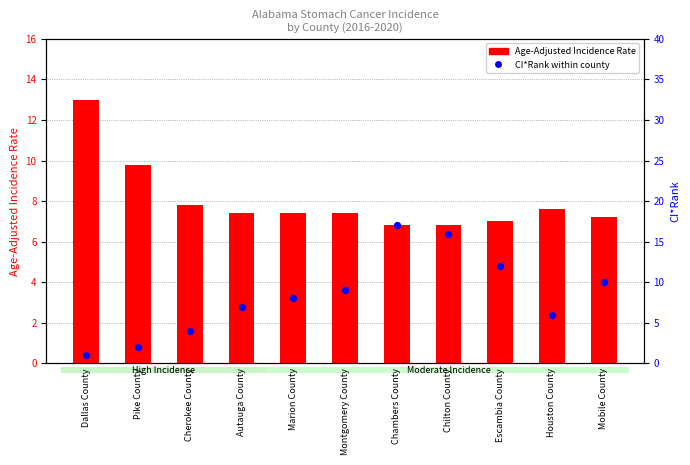

At which category is the sum across all series the highest?

Chambers County